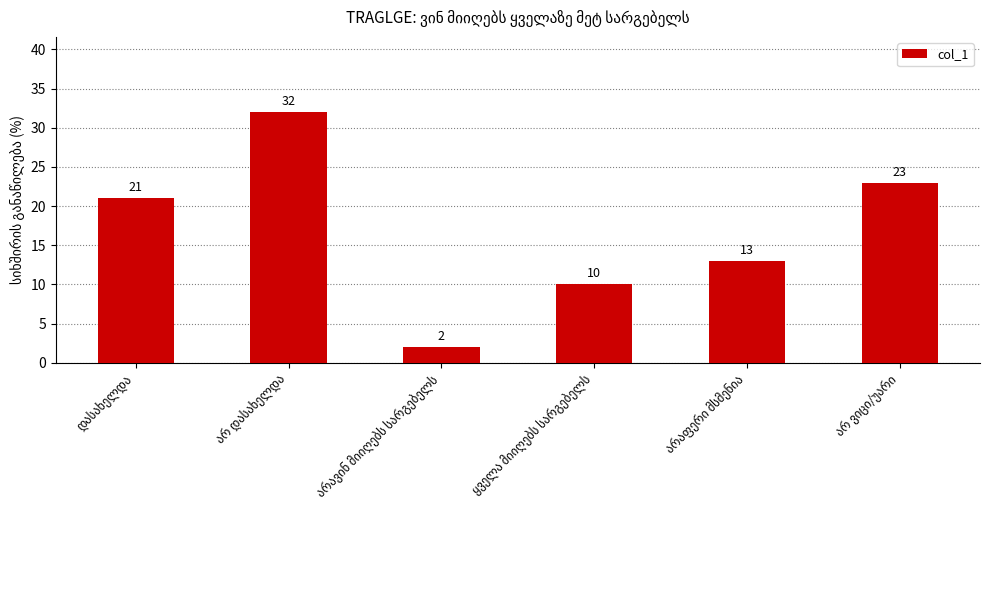

What is the maximum value shown in the chart?

32